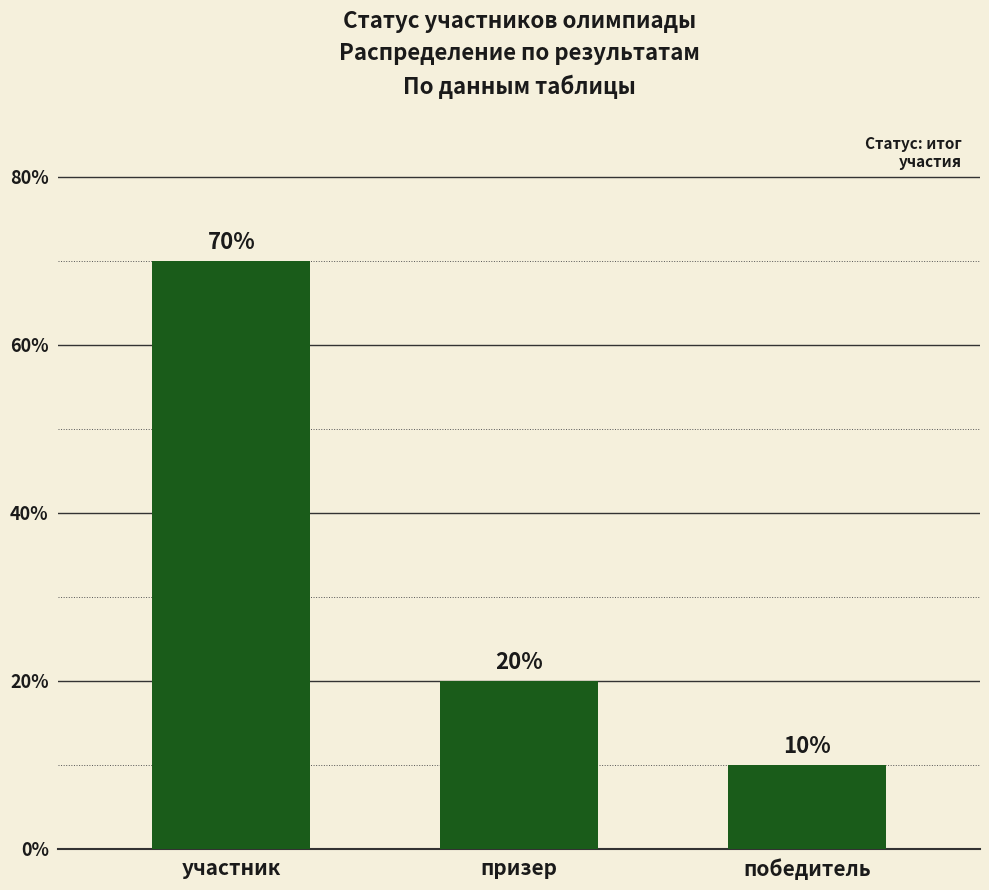

Does the chart contain any negative values?

No